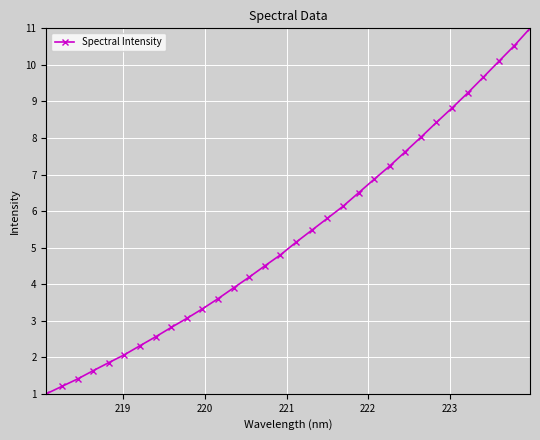

What is the sum of all values?

170.8